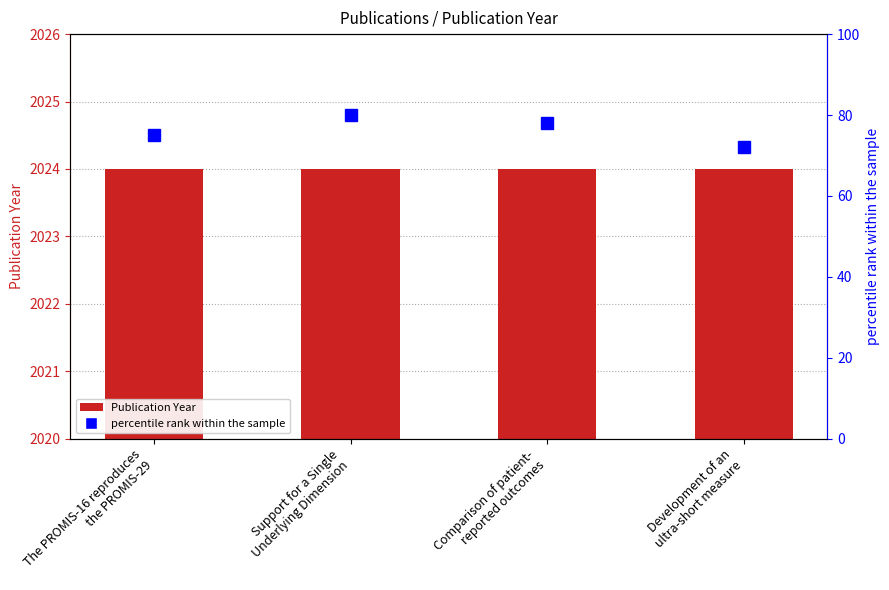

What is the approximate value of Publication Year at Comparison of patient-
reported outcomes?

2024